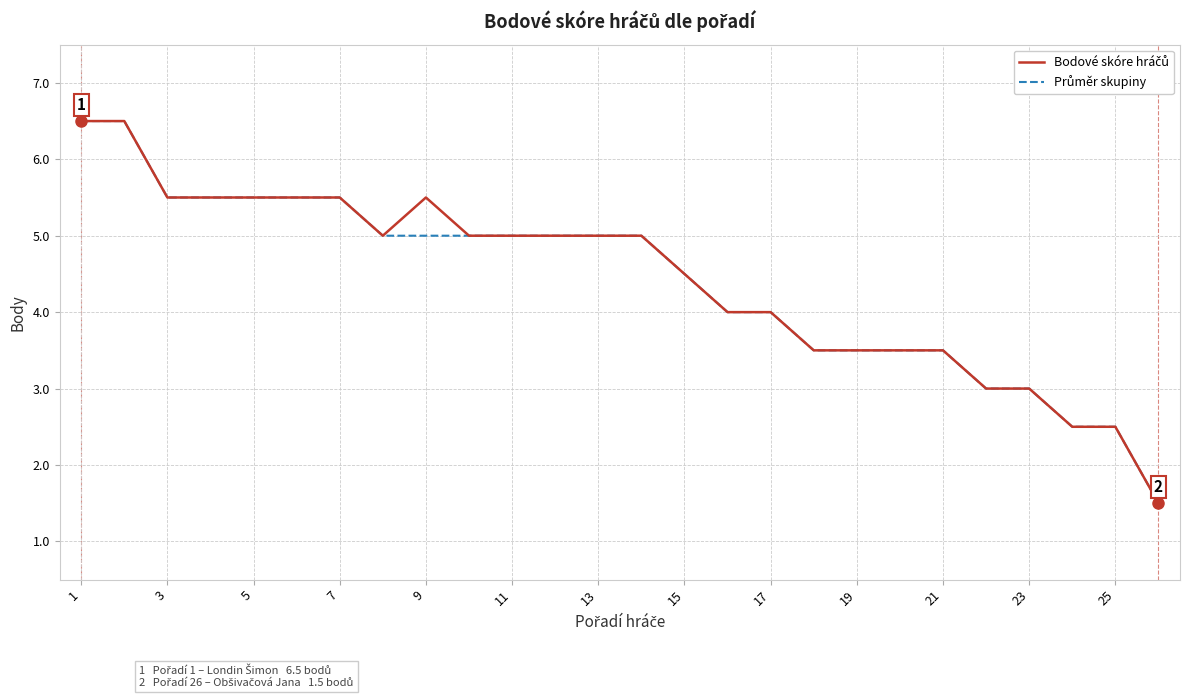

What is the minimum value shown in the chart?

1.5